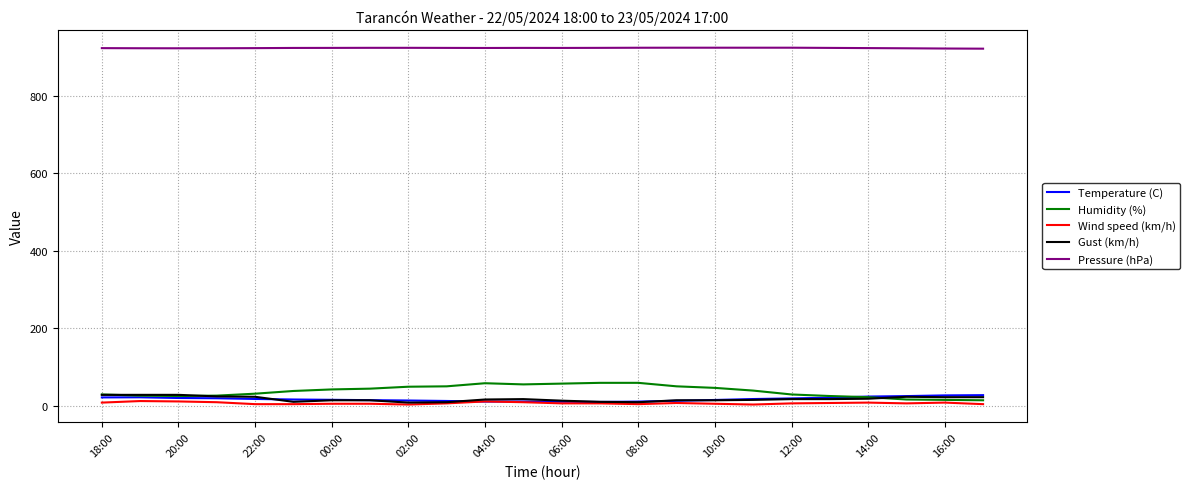

True or false: Pressure (hPa) and Humidity (%) intersect in this chart.

False